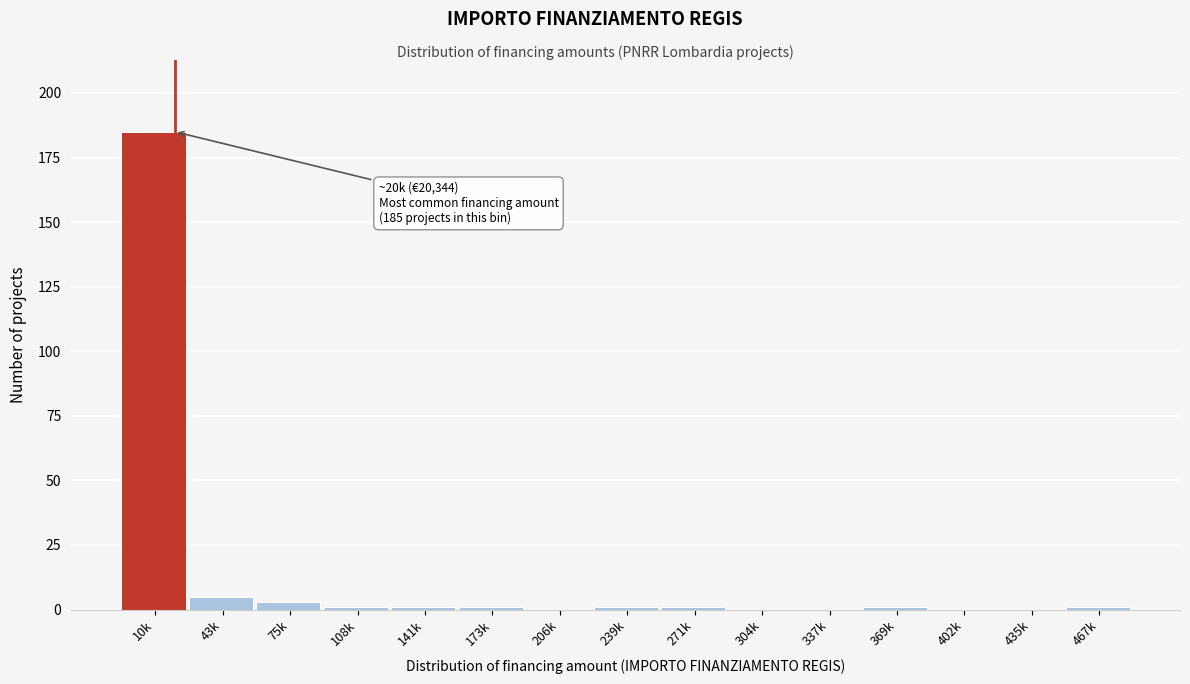

Reading left to right, what are all the values shown in this chart?

10k=185	43k=5	75k=3	108k=1	141k=1	173k=1	206k=0	239k=1	271k=1	304k=0	337k=0	369k=1	402k=0	435k=0	467k=1